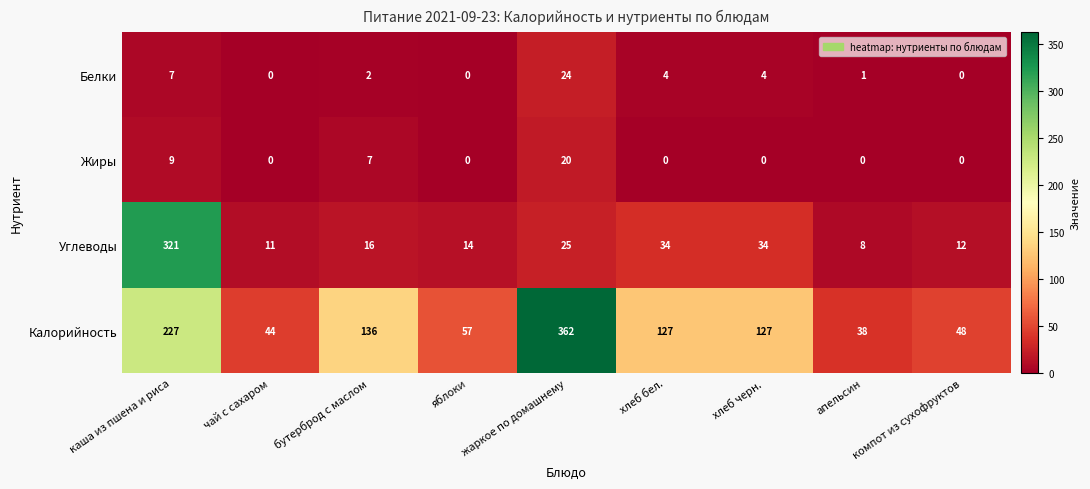

Rank the series at каша из пшена и риса from highest to lowest value.

Углеводы, Калорийность, Жиры, Белки